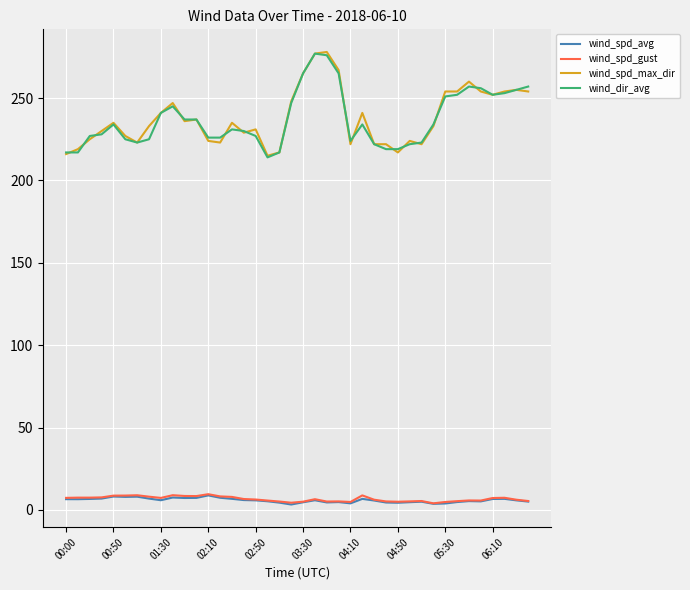

How many lines are shown in the chart?

4